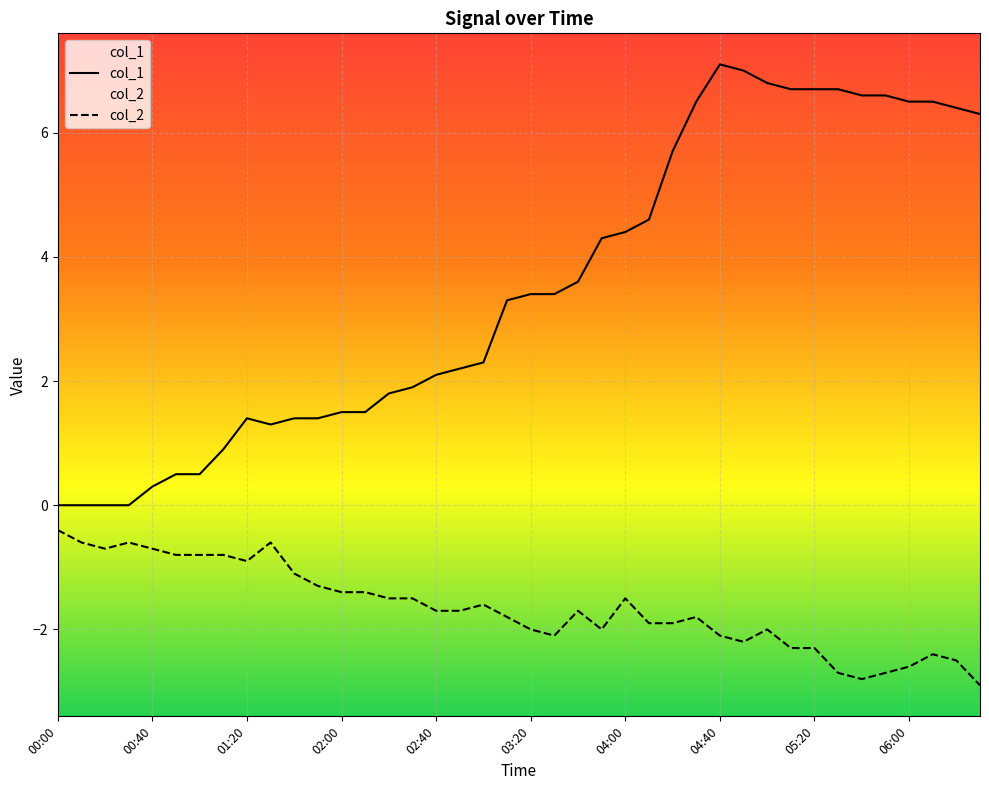

At which category is the sum across all series the highest?

04:40